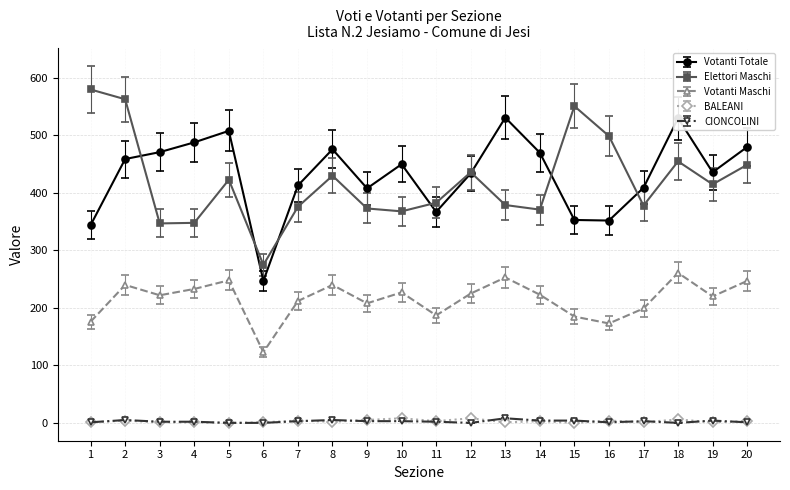

What are all the series names shown in the legend?

Votanti Totale, Elettori Maschi, Votanti Maschi, BALEANI, CIONCOLINI